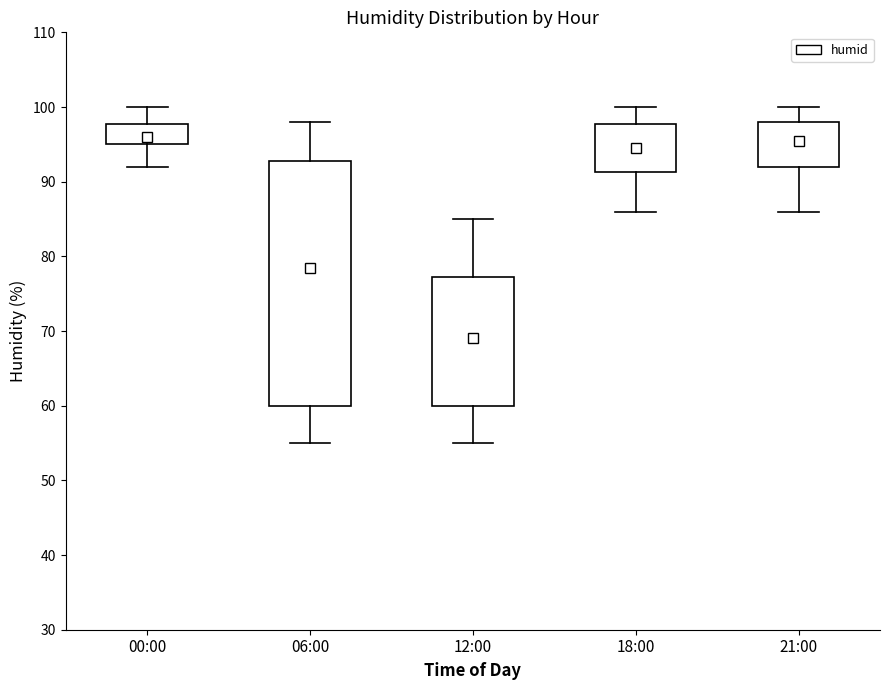

Reading left to right, read every box against the y-axis: the position of its median line, the range the box covers, and the ends of its whiskers. The values are not printed on the chart, so give them approximately, as read against the axis.

00:00: median 96, box 95 to 98, whiskers 92 to 100
06:00: median 79, box 60 to 93, whiskers 55 to 98
12:00: median 69, box 60 to 77, whiskers 55 to 85
18:00: median 95, box 91 to 98, whiskers 86 to 100
21:00: median 96, box 92 to 98, whiskers 86 to 100